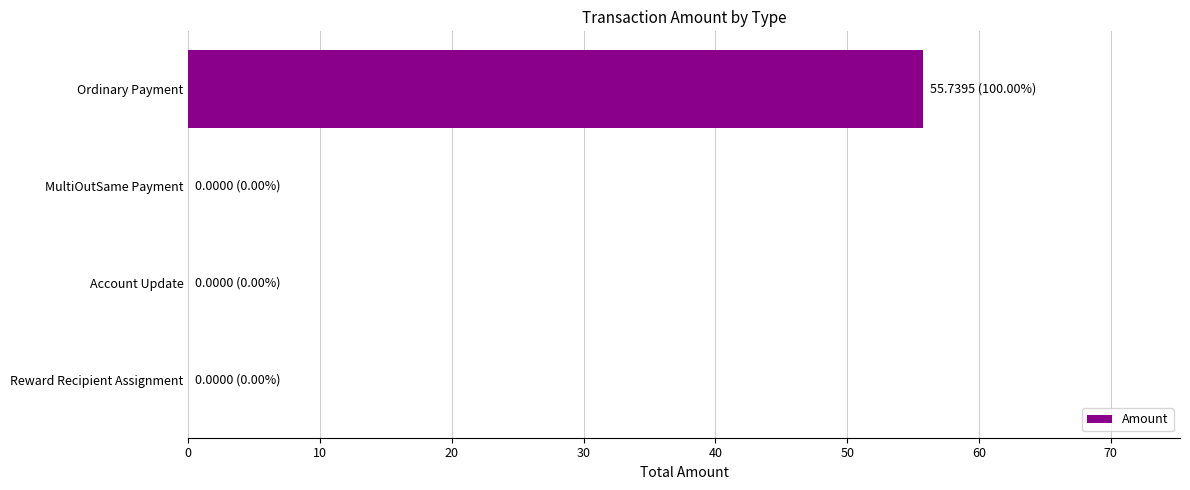

Is it true that the value at Ordinary Payment is 55.7?

True